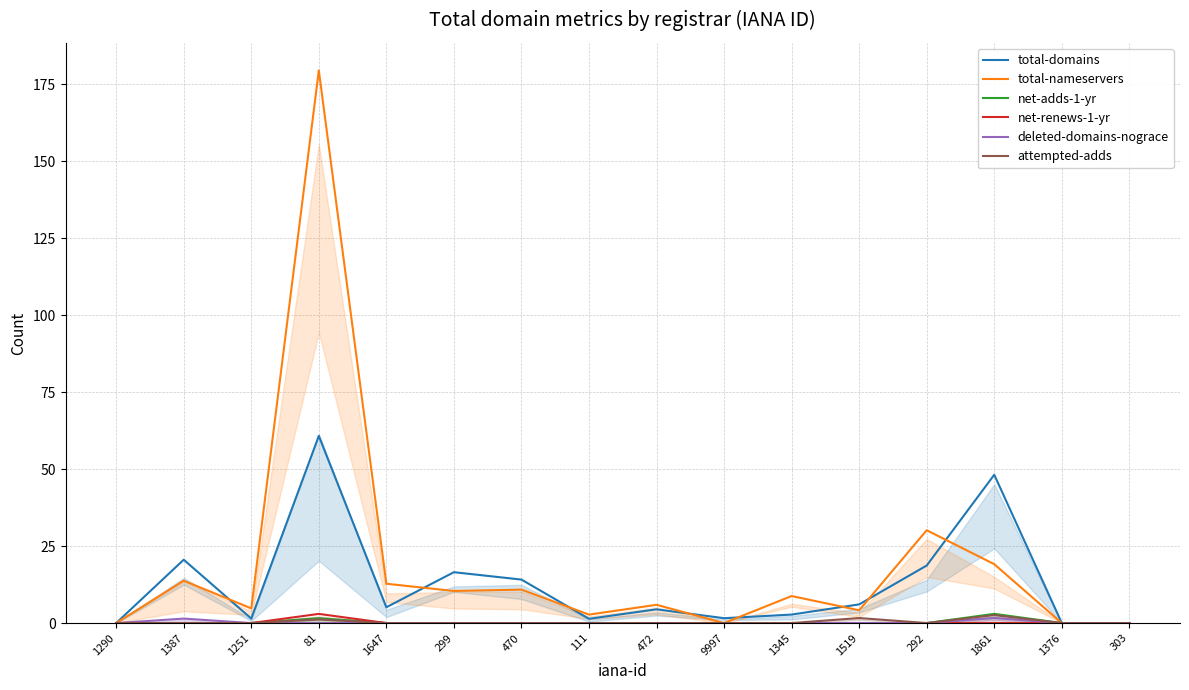

What is the maximum value shown in the chart?

179.4